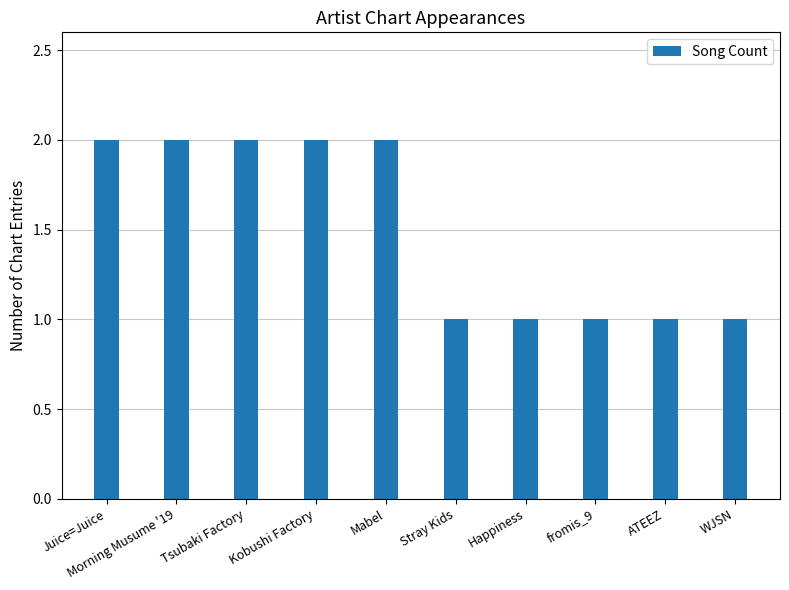

True or false: the data shows 2 at Morning Musume '19.

True